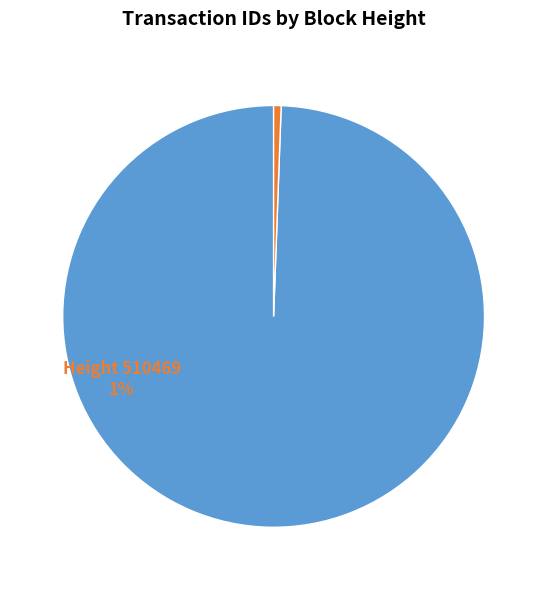

Is there any slice that represents more than half of the pie?

Yes